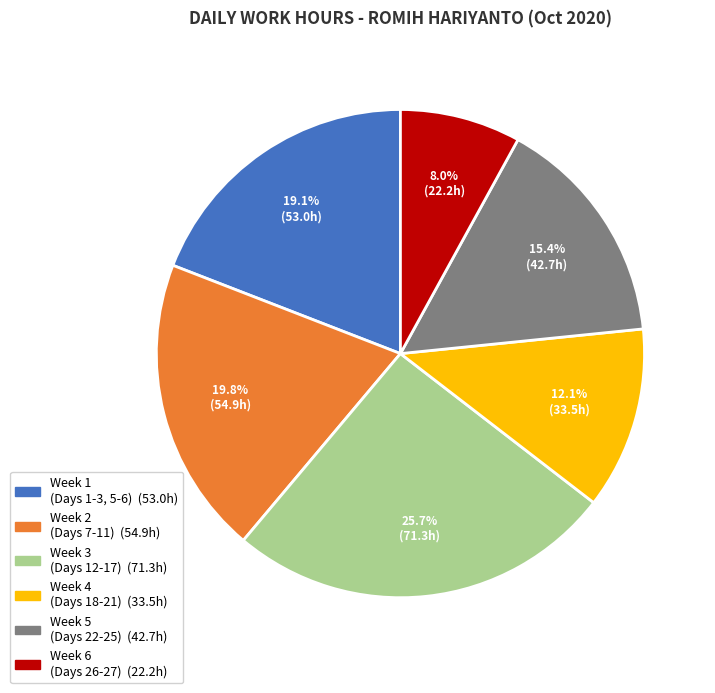

Does any single category account for the majority?

No